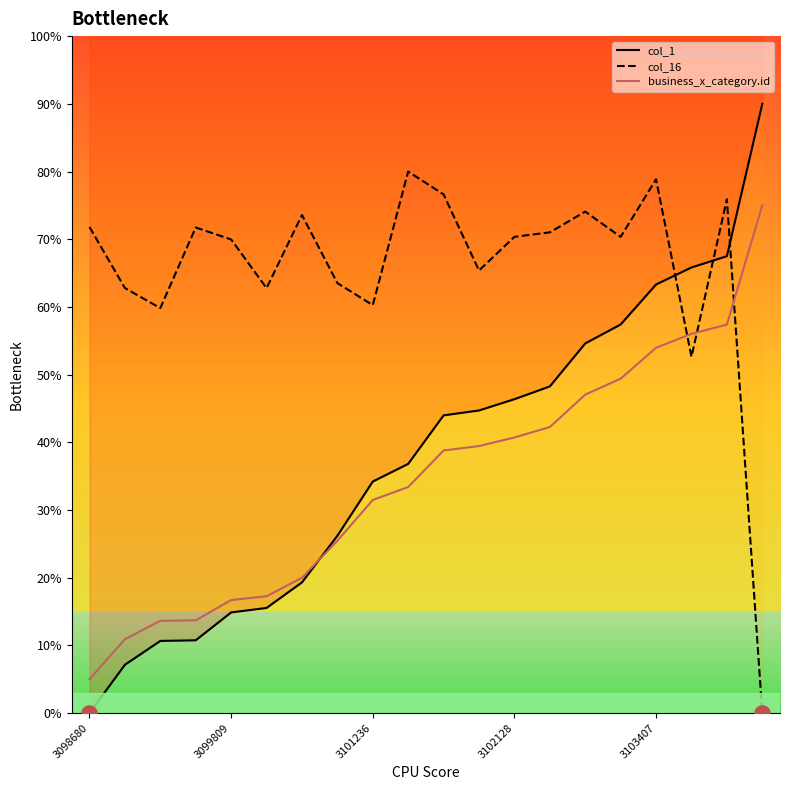

What are all the series names shown in the legend?

col_1, col_16, business_x_category.id